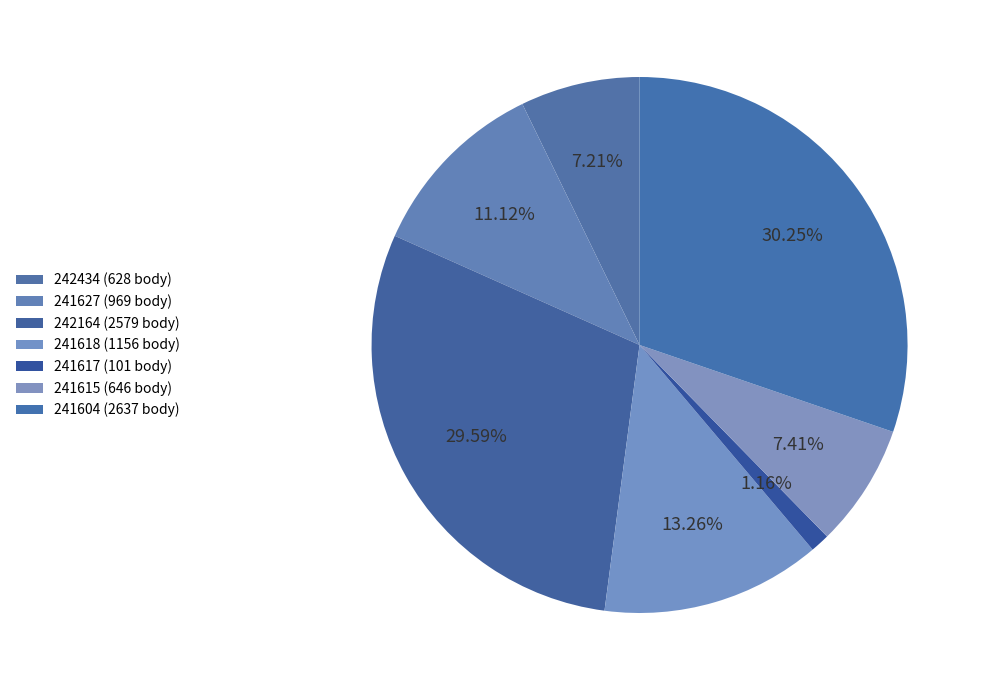

To the nearest percent, what is the average slice percentage?

14%